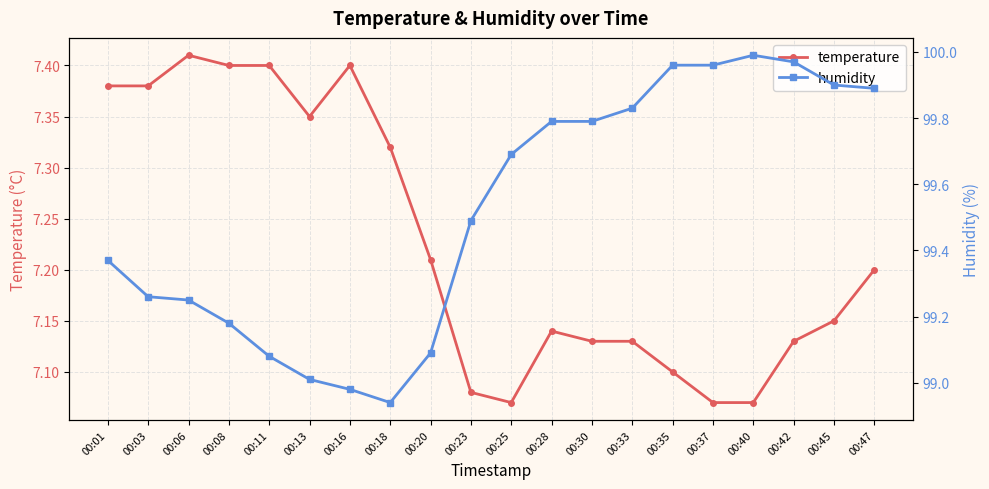

Reading left to right, list all the values displayed in this chart.

temperature: 7.4	7.4	7.4	7.4	7.4	7.3	7.4	7.3	7.2	7.1	7.1	7.1	7.1	7.1	7.1	7.1	7.1	7.1	7.2	7.2
humidity: 99.4	99.3	99.2	99.2	99.1	99.0	99.0	98.9	99.1	99.5	99.7	99.8	99.8	99.8	100.0	100.0	100.0	100.0	99.9	99.9